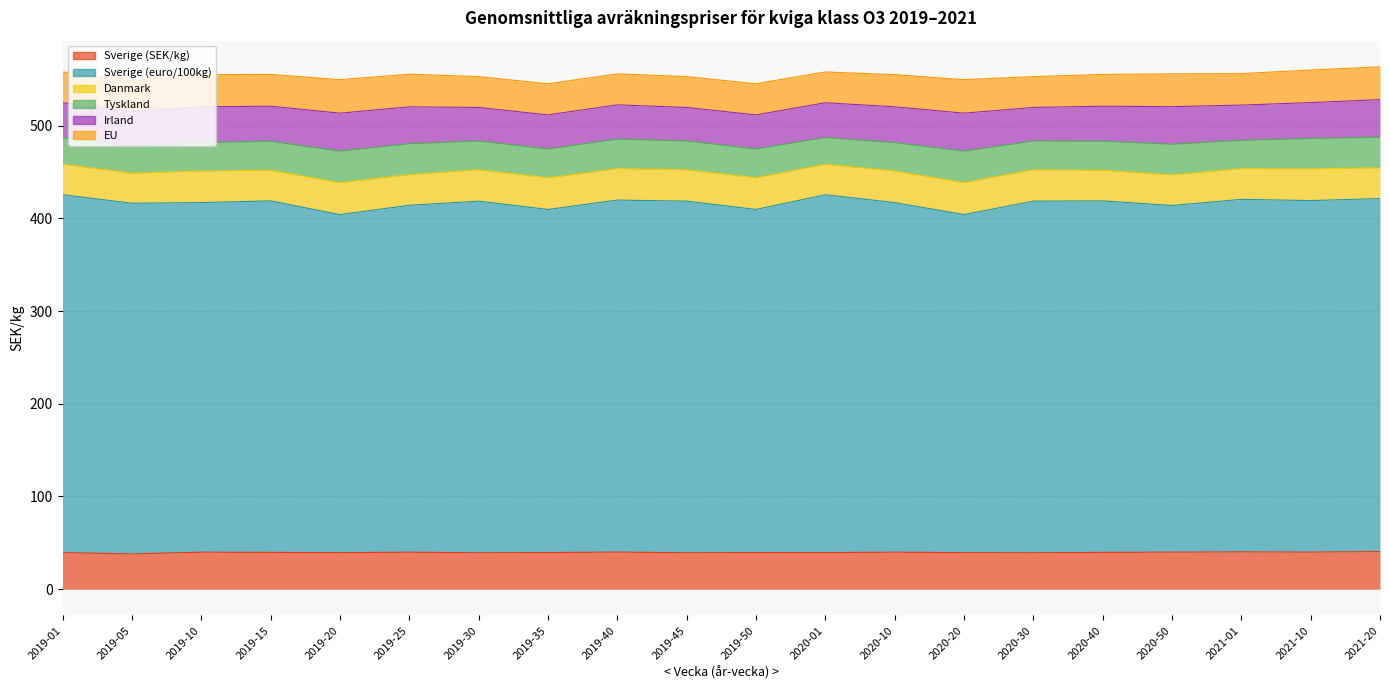

Is it true that Danmark equals 56.6 at 2020-20?

False